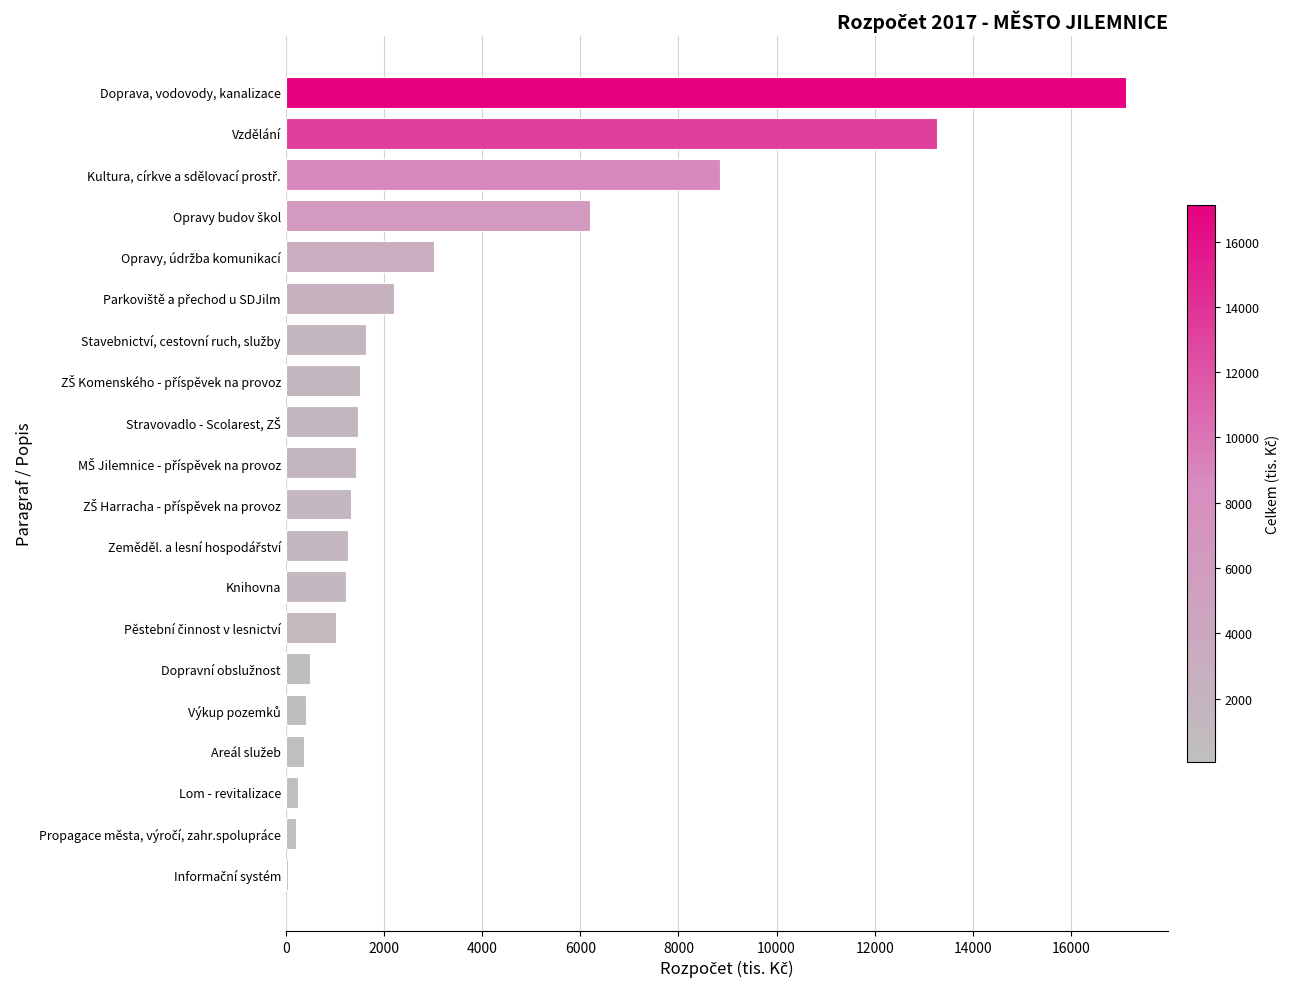

The chart shows a value of 27266 at Doprava, vodovody, kanalizace. True or false?

False